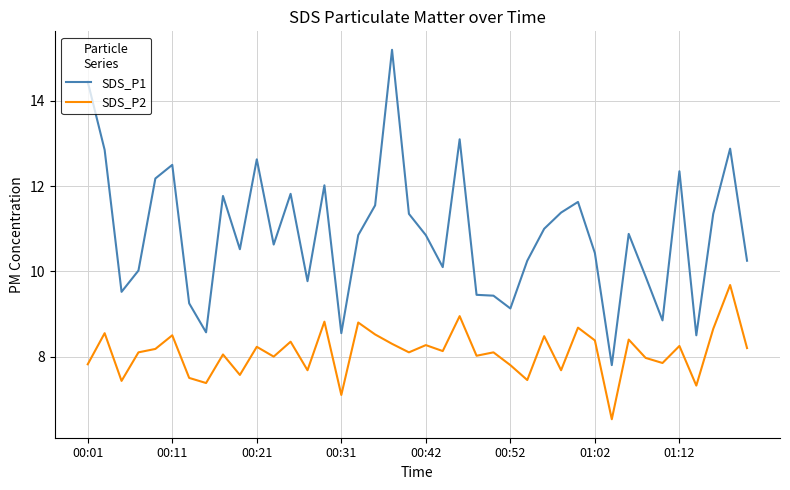

Which series has the largest range (max minus min)?

SDS_P1